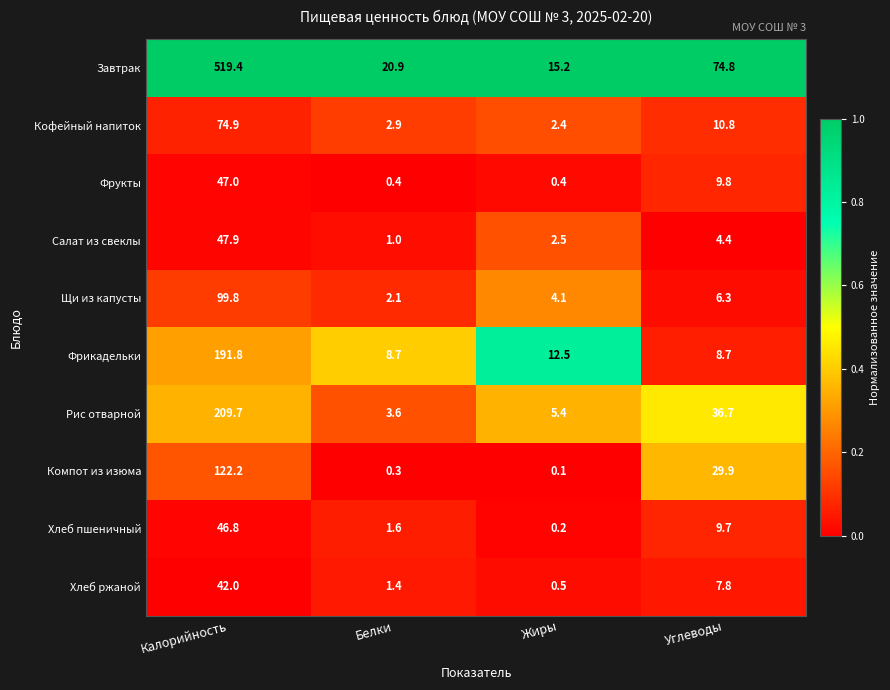

The Кофейный напиток series shows 10.8 at Углеводы. True or false?

True